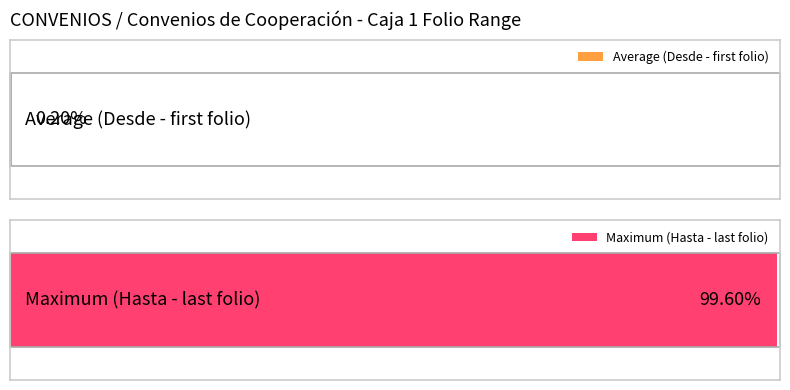

True or false: Hasta has a value of 96 at Caja 6.

False